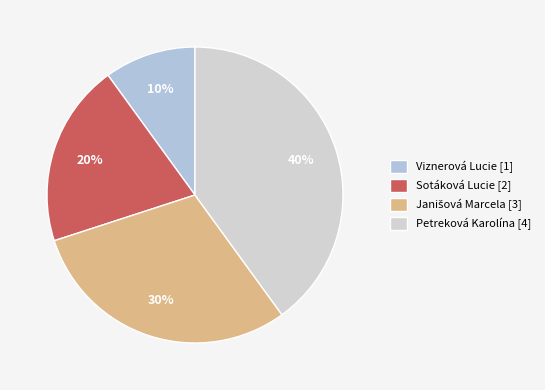

Rank the categories by value from lowest to highest.

Viznerová Lucie, Sotáková Lucie, Janišová Marcela, Petreková Karolína